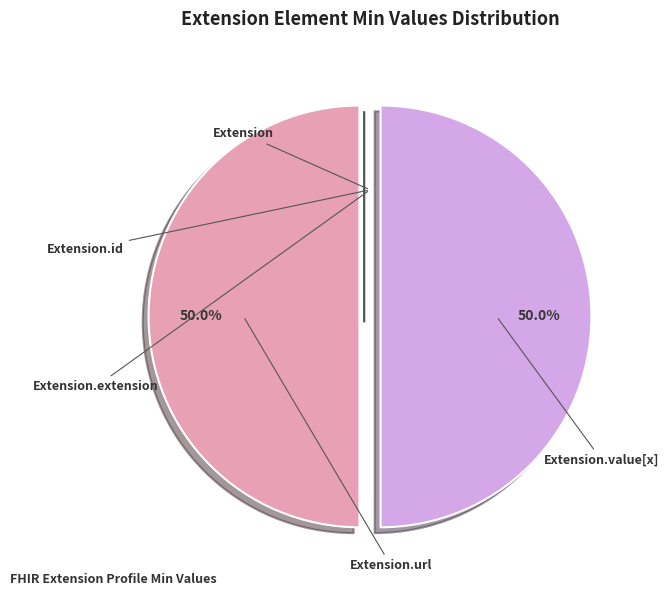

Rank the categories by value from highest to lowest.

Extension.url, Extension.value[x], Extension, Extension.id, Extension.extension